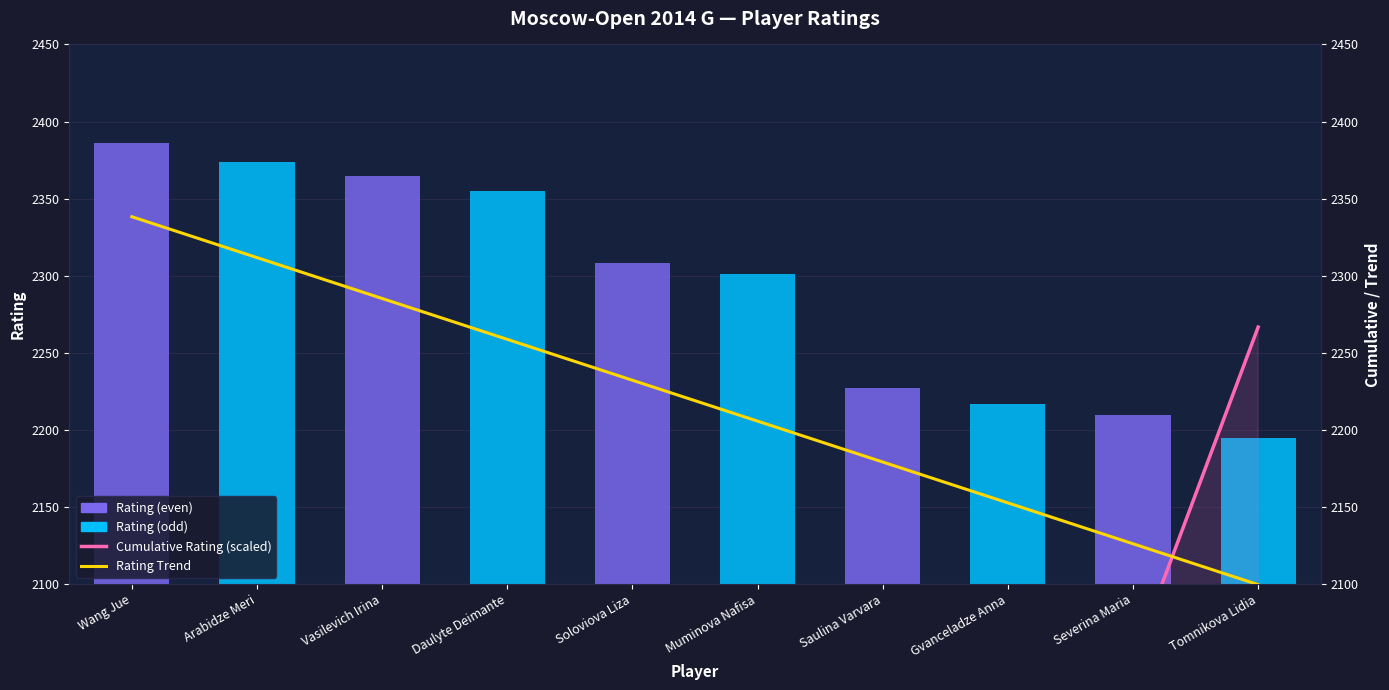

Reading left to right, list all the values displayed in this chart.

Rating: Wang Jue=2386.0	Arabidze Meri=2374.0	Vasilevich Irina=2365.0	Daulyte Deimante=2355.0	Soloviova Liza=2308.0	Muminova Nafisa=2301.0	Saulina Varvara=2227.0	Gvanceladze Anna=2217.0	Severina Maria=2210.0	Tomnikova Lidia=2195.0
Cumulative Rating (scaled): Wang Jue=235.8	Arabidze Meri=470.4	Vasilevich Irina=704.1	Daulyte Deimante=936.8	Soloviova Liza=1164.9	Muminova Nafisa=1392.3	Saulina Varvara=1612.3	Gvanceladze Anna=1831.4	Severina Maria=2049.8	Tomnikova Lidia=2266.7
Rating Trend: Wang Jue=2338.3	Arabidze Meri=2311.8	Vasilevich Irina=2285.3	Daulyte Deimante=2258.7	Soloviova Liza=2232.2	Muminova Nafisa=2205.7	Saulina Varvara=2179.2	Gvanceladze Anna=2152.7	Severina Maria=2126.2	Tomnikova Lidia=2099.7